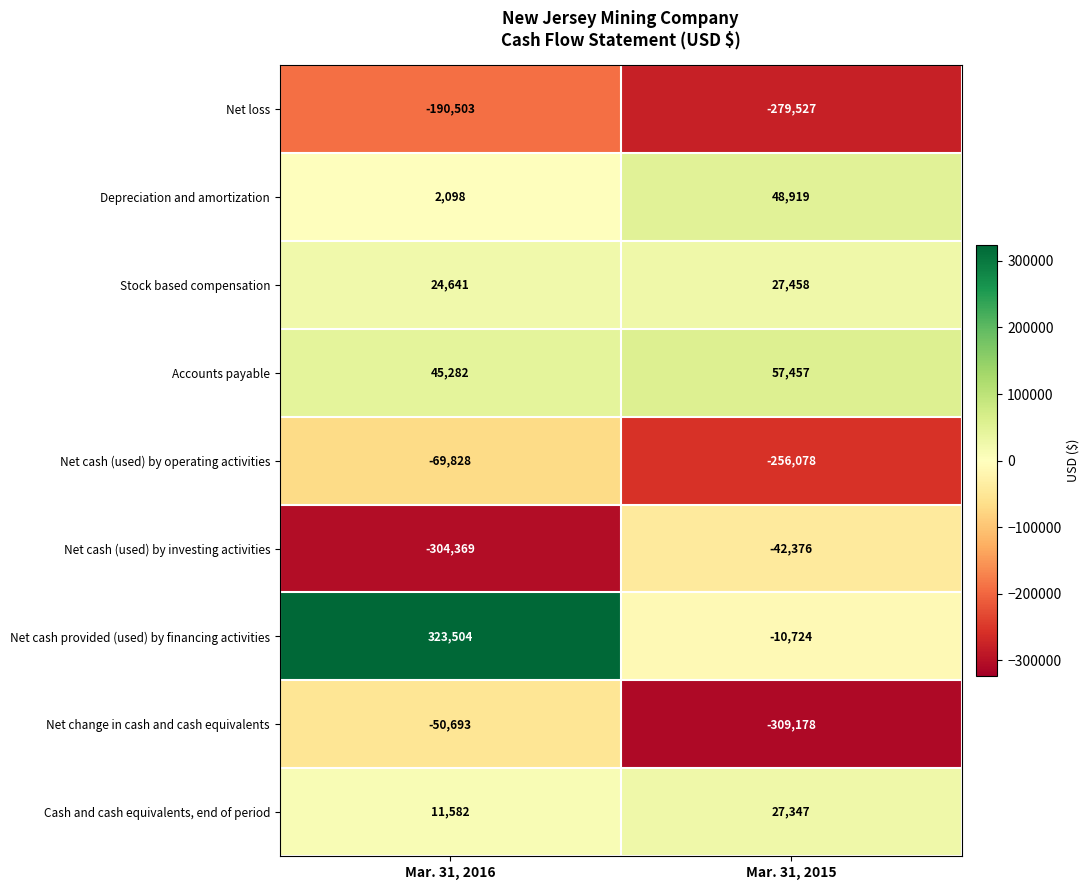

Reading left to right, list all the values displayed in this chart.

Net loss: Mar. 31, 2016=-190503	Mar. 31, 2015=-279527
Depreciation and amortization: Mar. 31, 2016=2098	Mar. 31, 2015=48919
Stock based compensation: Mar. 31, 2016=24641	Mar. 31, 2015=27458
Accounts payable: Mar. 31, 2016=45282	Mar. 31, 2015=57457
Net cash (used) by operating activities: Mar. 31, 2016=-69828	Mar. 31, 2015=-256078
Net cash (used) by investing activities: Mar. 31, 2016=-304369	Mar. 31, 2015=-42376
Net cash provided (used) by financing activities: Mar. 31, 2016=323504	Mar. 31, 2015=-10724
Net change in cash and cash equivalents: Mar. 31, 2016=-50693	Mar. 31, 2015=-309178
Cash and cash equivalents, end of period: Mar. 31, 2016=11582	Mar. 31, 2015=27347